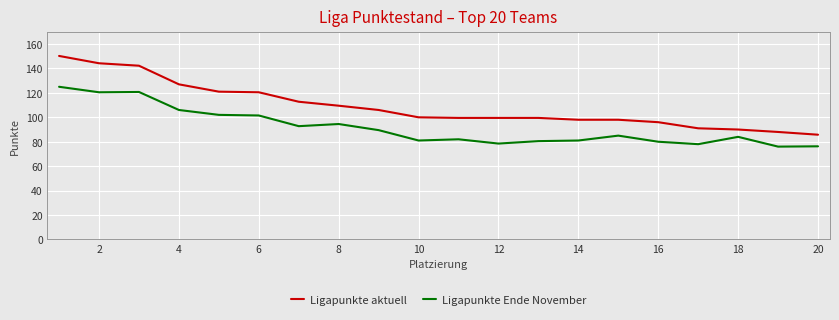

True or false: Ligapunkte aktuell and Ligapunkte Ende November cross at least once.

False